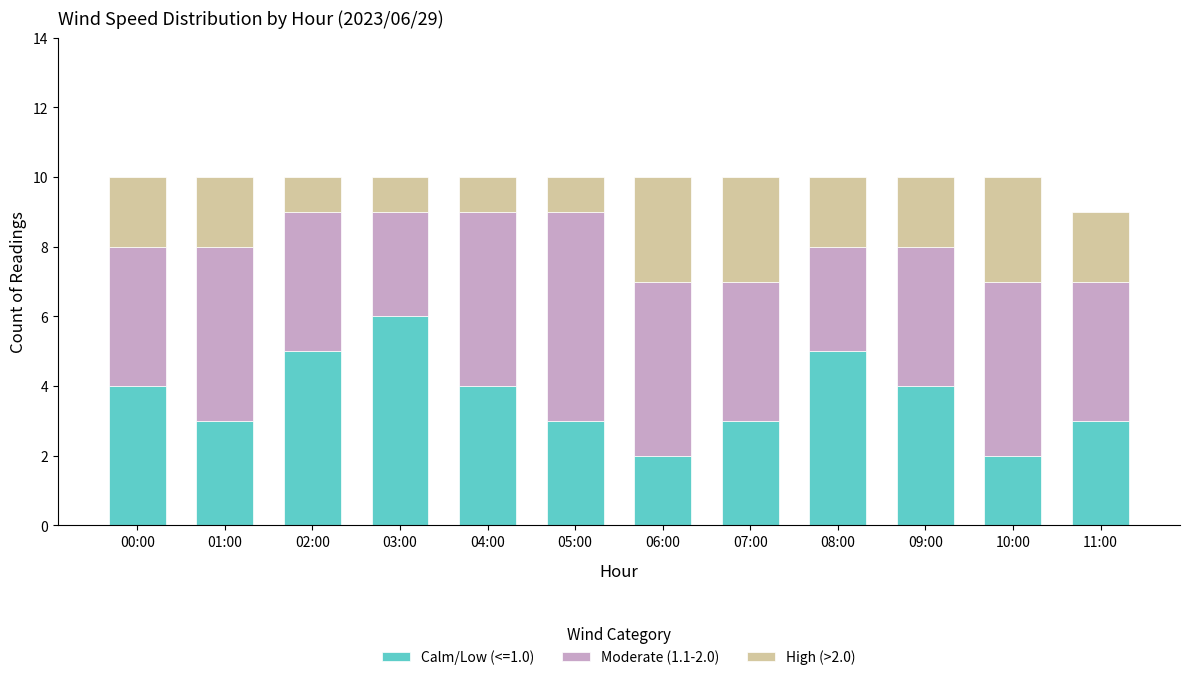

The value of Calm/Low (<=1.0) at 01:00 is 4. True or false?

False